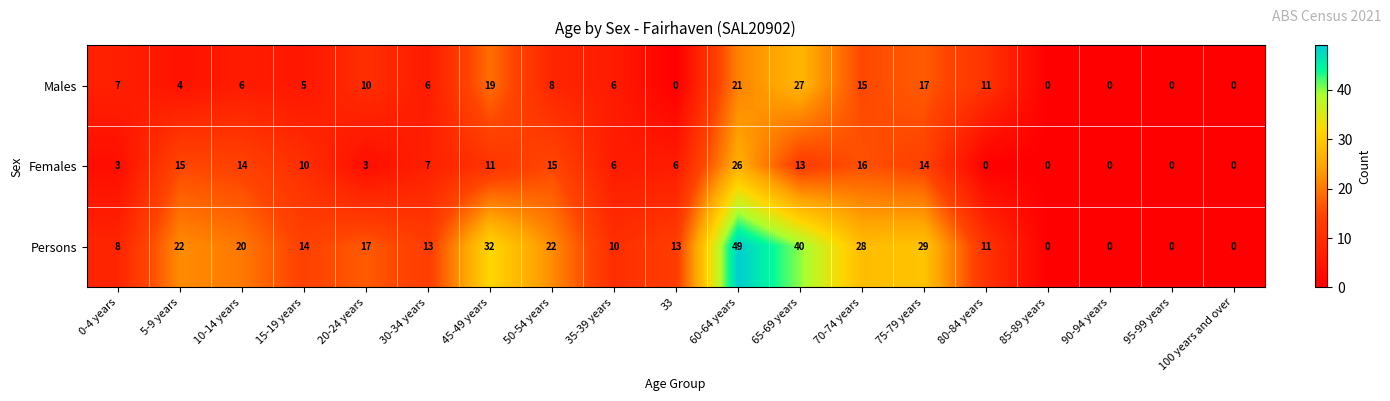

Is it true that Persons equals 14 at 35-39 years?

False